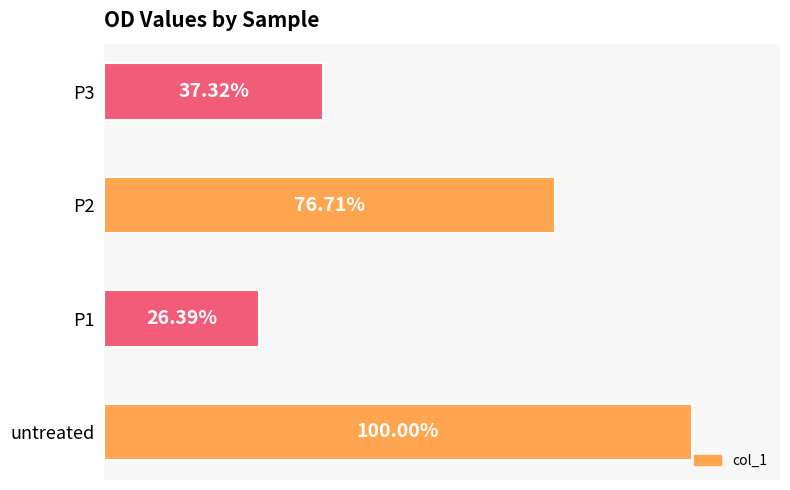

Which category has the highest value across all series?

untreated